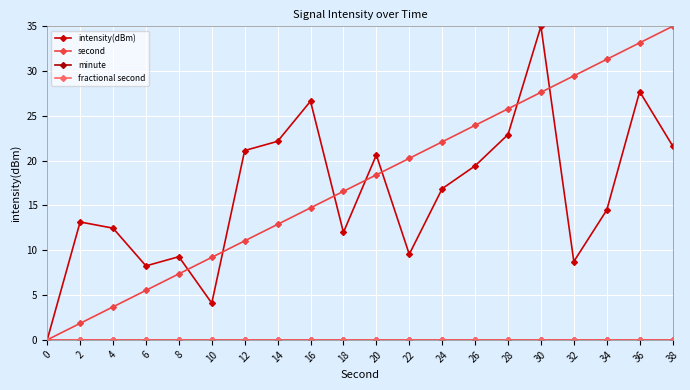

True or false: intensity(dBm) and second cross at least once.

True